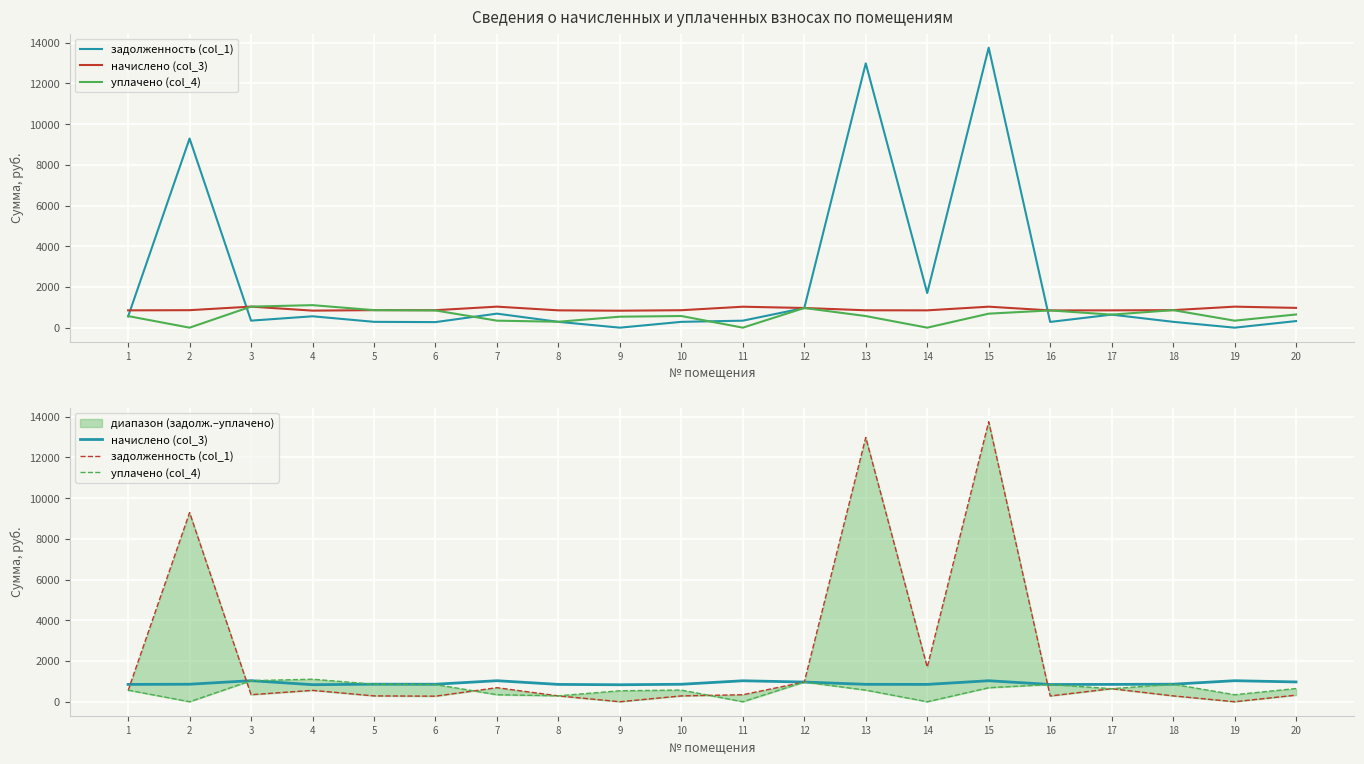

The начислено (col_3) series shows 1516.9 at 10. True or false?

False